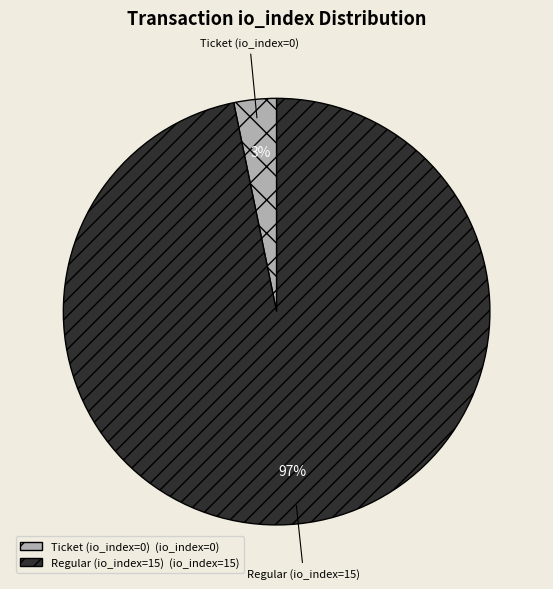

True or false: Ticket (io_index=0) accounts for 15% of the total.

False